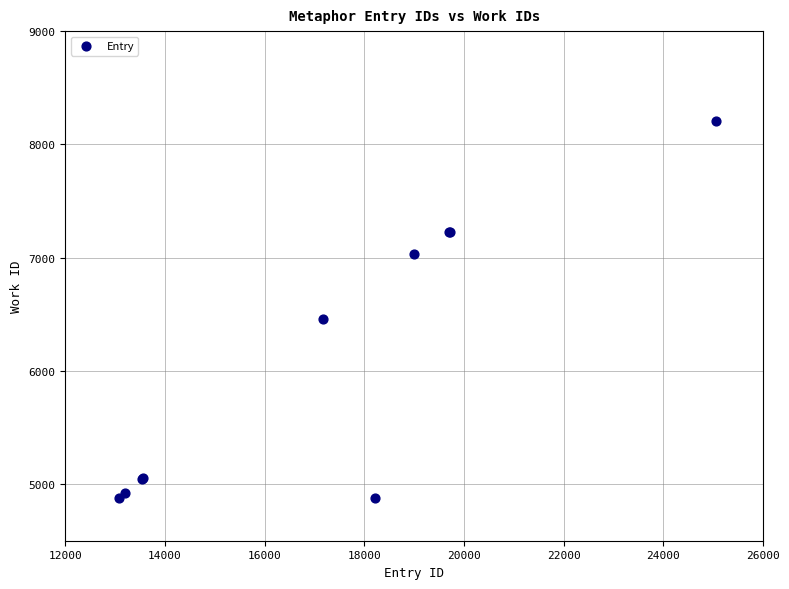

What Y value in the scatter plot is closest to 6541?

6459